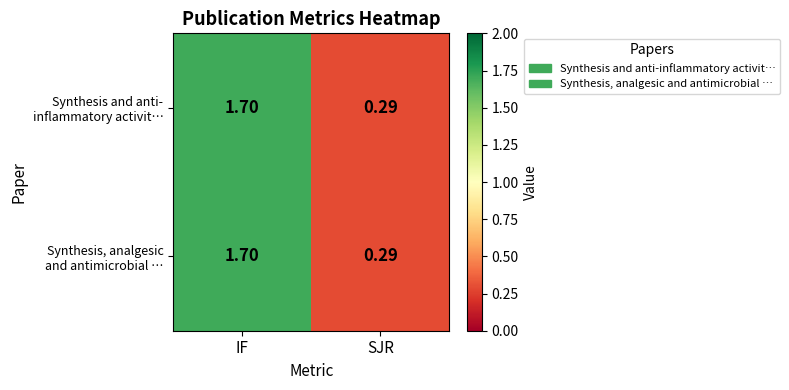

At which category is the sum across all series the highest?

IF